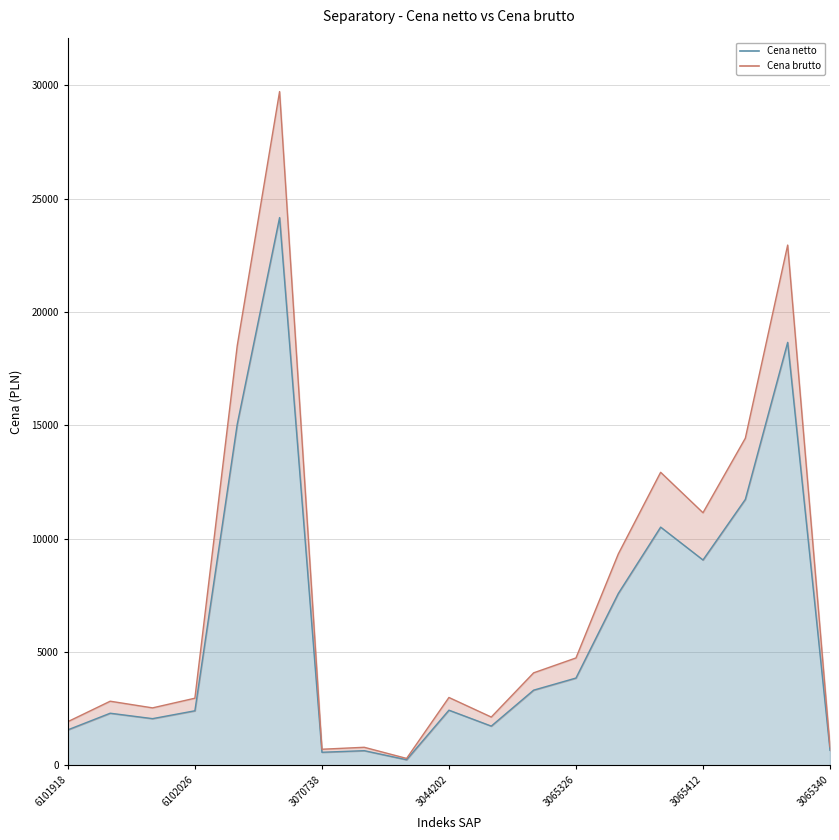

What is the label of the 16th point from the right?

6102026